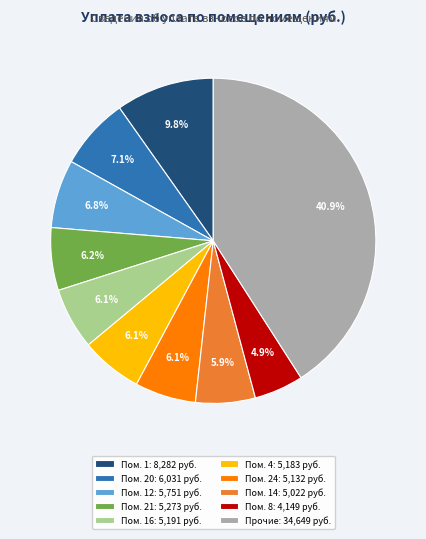

Which slice is the largest?

Прочие: 34,649 руб.